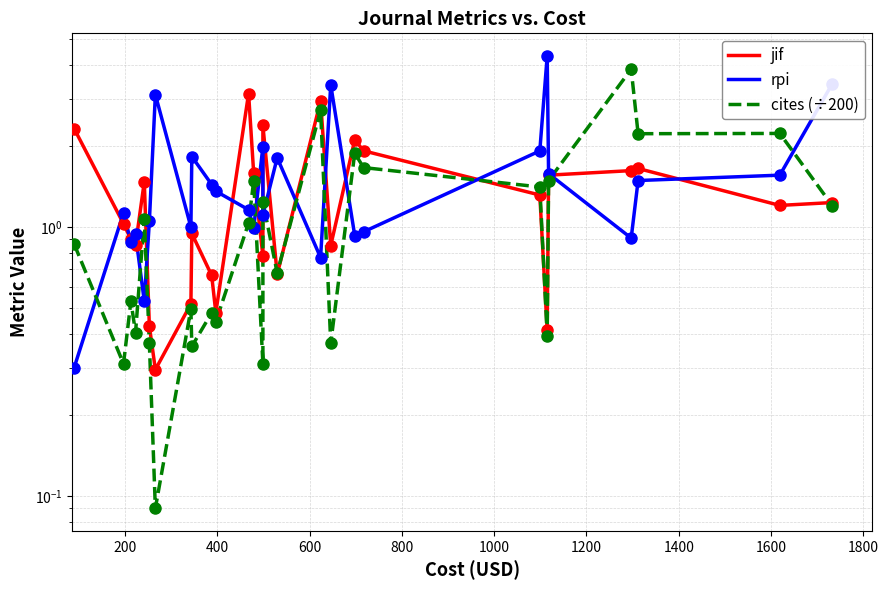

Is the value of cites (÷200) at 25 greater than the value of rpi at 1800?

Yes